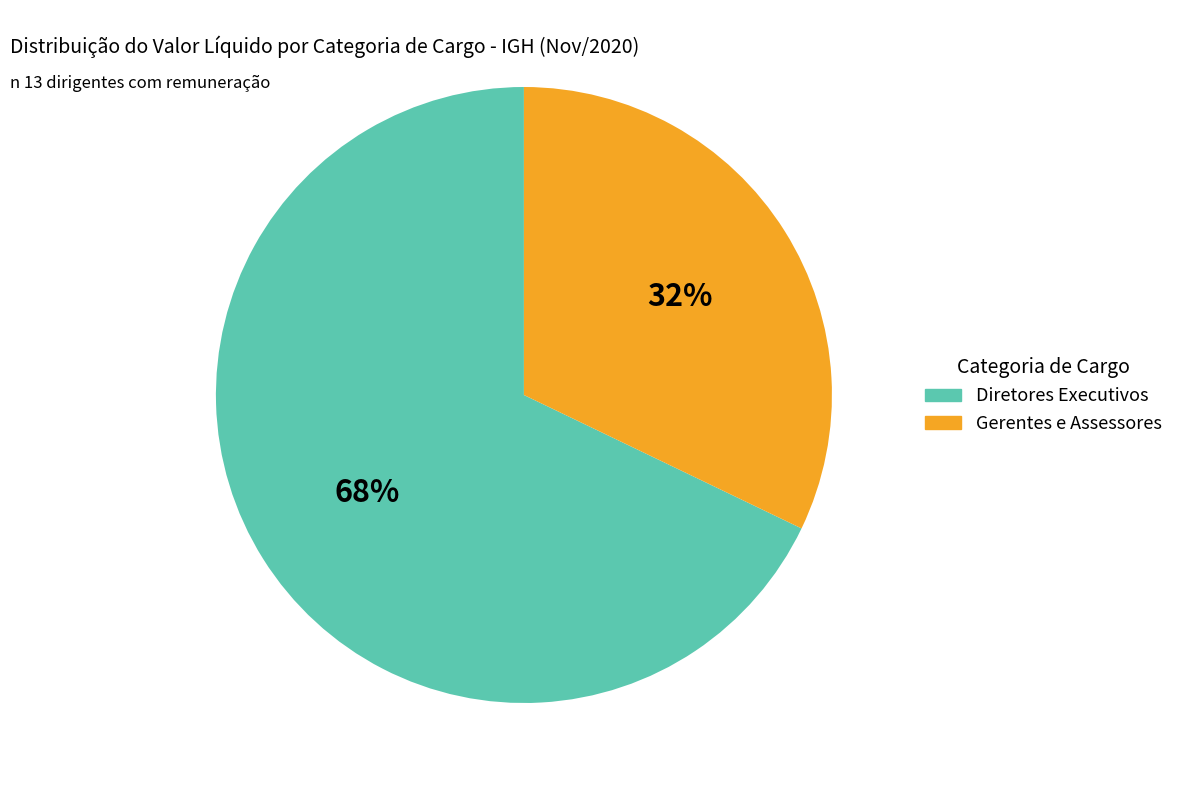

Is there any slice that represents more than half of the pie?

Yes